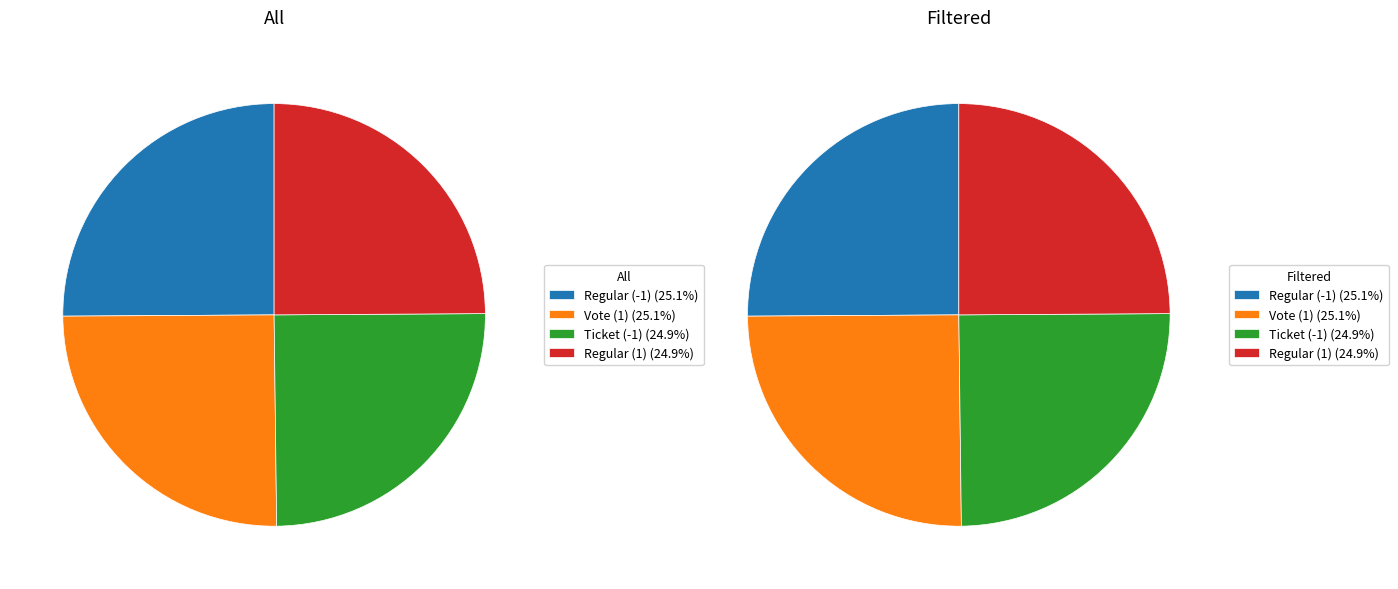

Combined, do Regular (1) and Ticket (-1) account for over 50%?

No